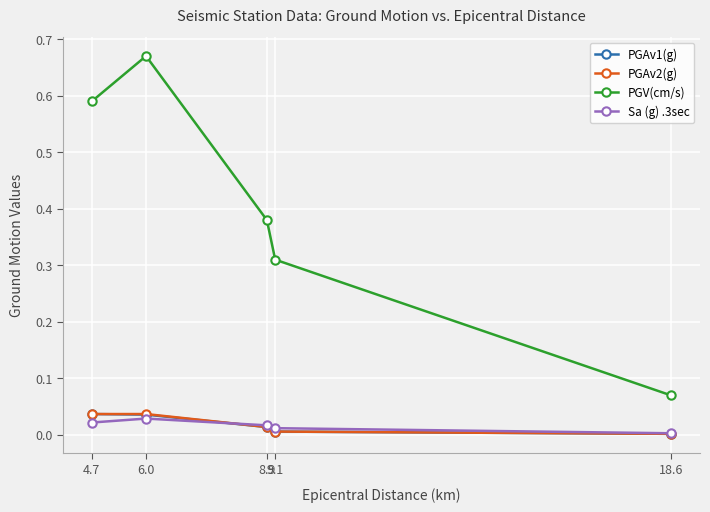

At which category is the sum across all series the highest?

6.0